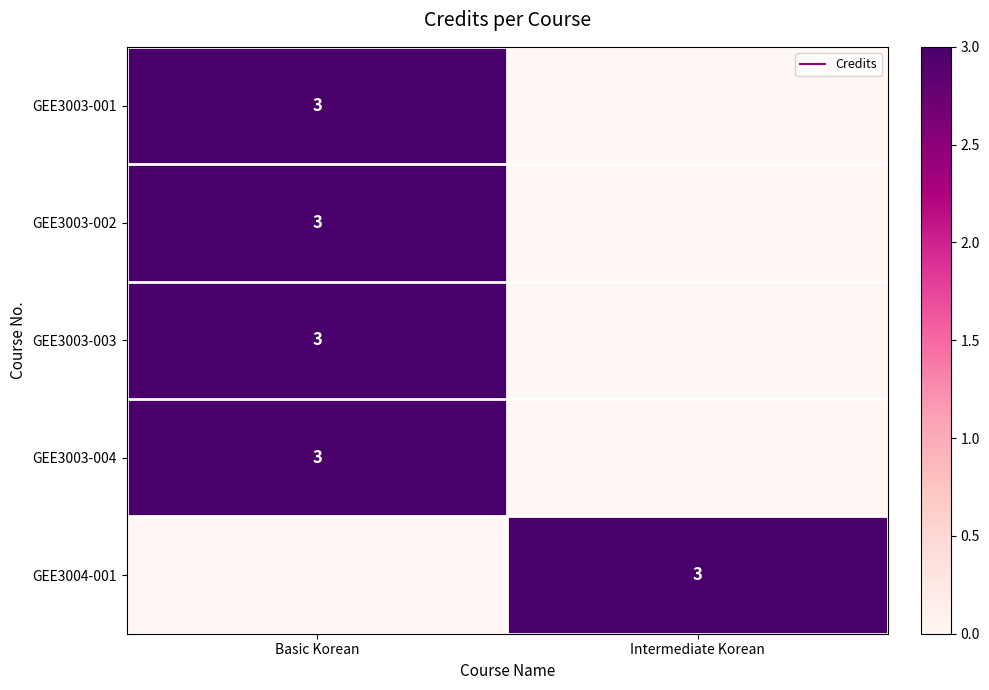

The GEE3004-001 series shows 3 at Intermediate Korean. True or false?

True